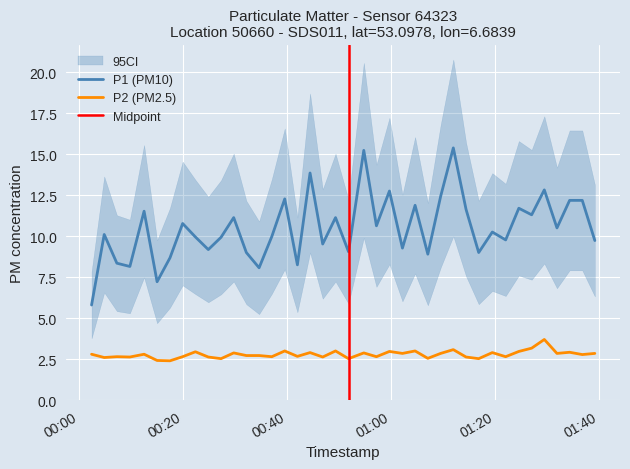

True or false: P2 (PM2.5) and P1 (PM10) intersect in this chart.

False